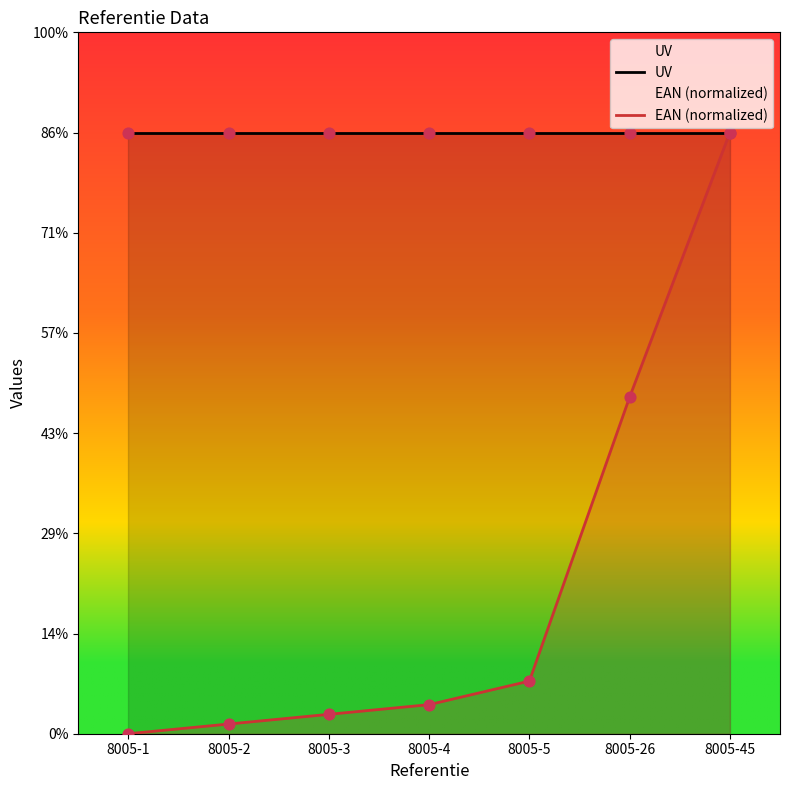

Which series contains the lowest Y value?

EAN (normalized)